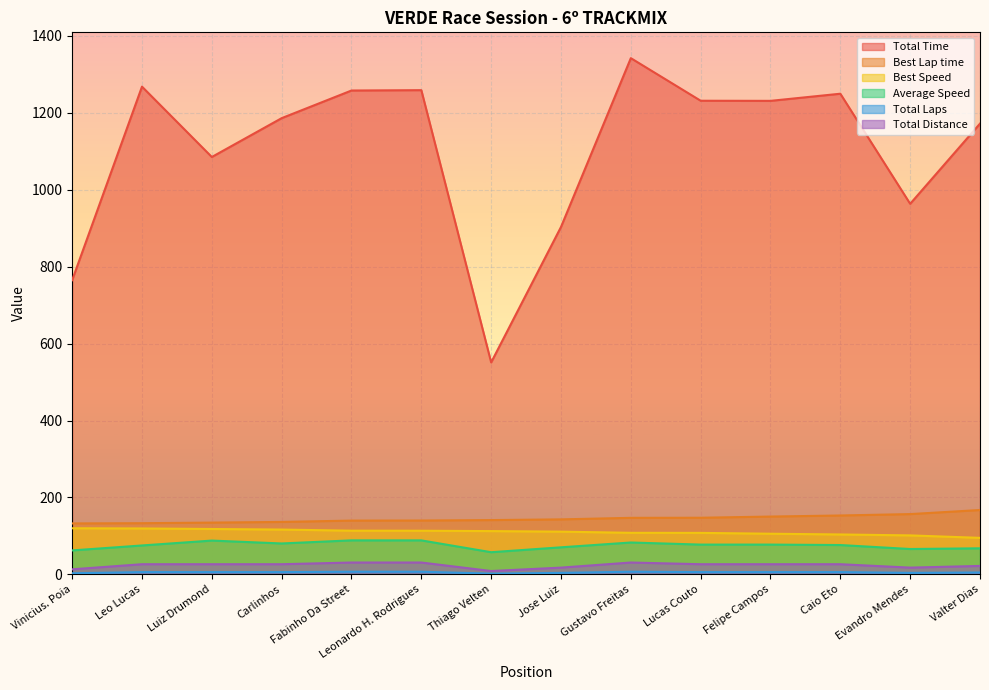

True or false: Best Lap time and Best Speed cross at least once.

False